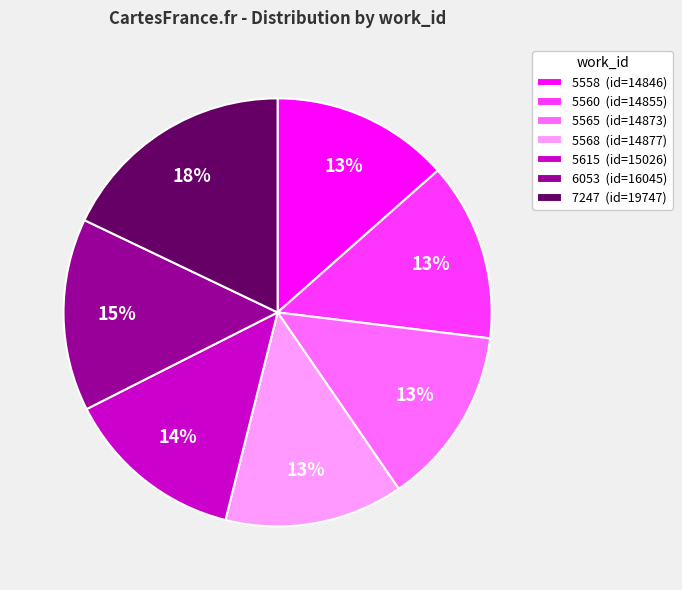

To the nearest percent, what is the combined percentage of 5565 (id=14873) and 5615 (id=15026)?

27%